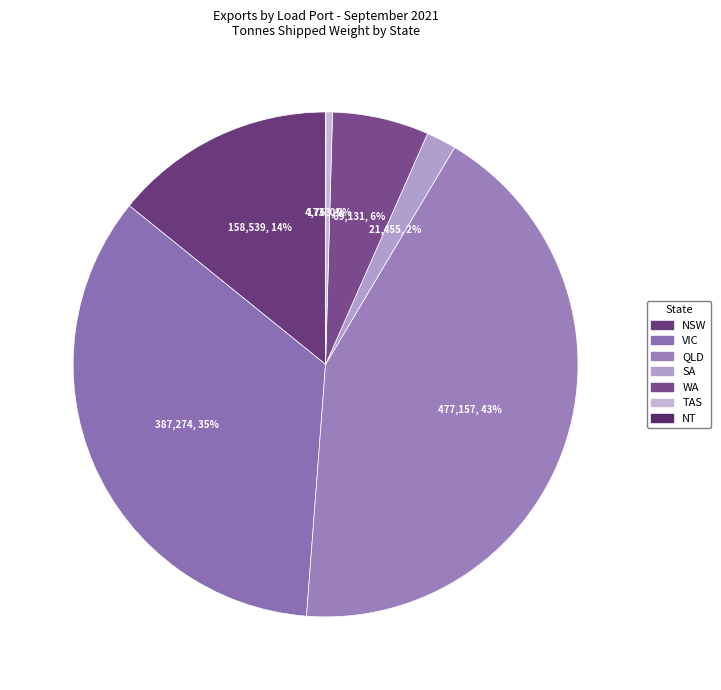

Combined, what portion of the pie is VIC and WA?

40.8%